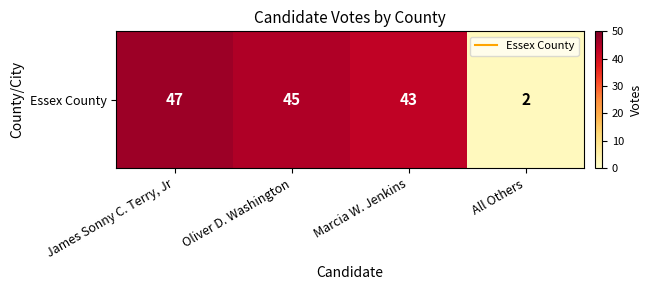

Which category has the highest value across all series?

James Sonny C. Terry, Jr